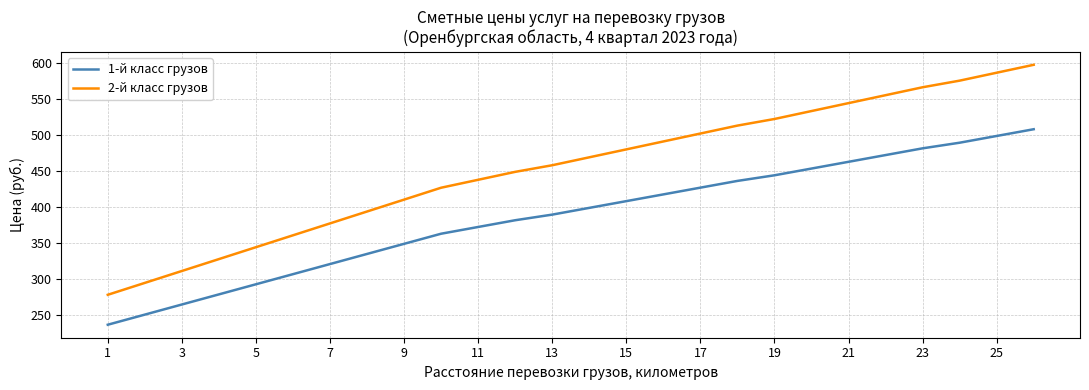

True or false: 2-й класс грузов and 1-й класс грузов cross at least once.

False